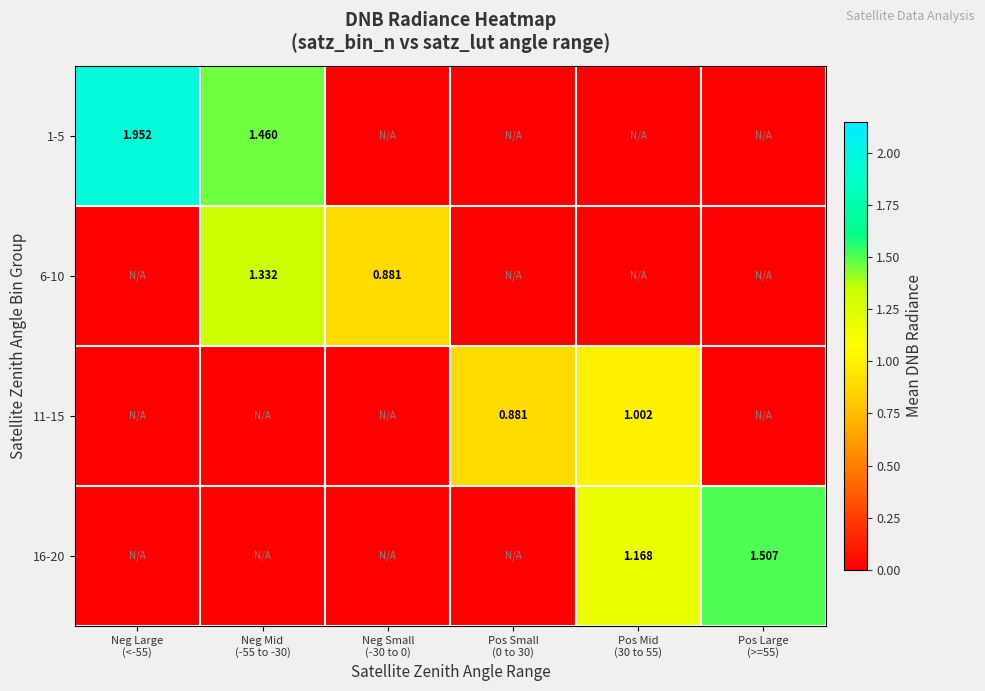

The value of 11-15 at Neg Small (-30 to 0) is -0.4. True or false?

False